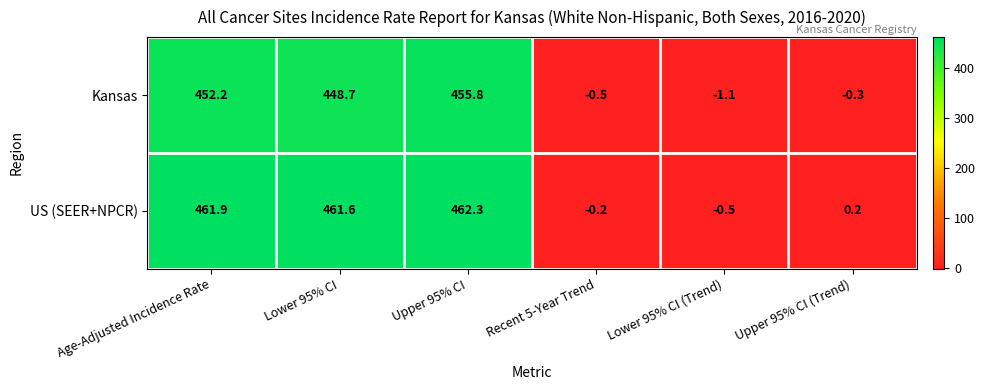

Reading right to left, extract all data points from this chart.

Kansas: Upper 95% CI (Trend)=-0.3	Lower 95% CI (Trend)=-1.1	Recent 5-Year Trend=-0.5	Upper 95% CI=455.8	Lower 95% CI=448.7	Age-Adjusted Incidence Rate=452.2
US (SEER+NPCR): Upper 95% CI (Trend)=0.2	Lower 95% CI (Trend)=-0.5	Recent 5-Year Trend=-0.2	Upper 95% CI=462.3	Lower 95% CI=461.6	Age-Adjusted Incidence Rate=461.9